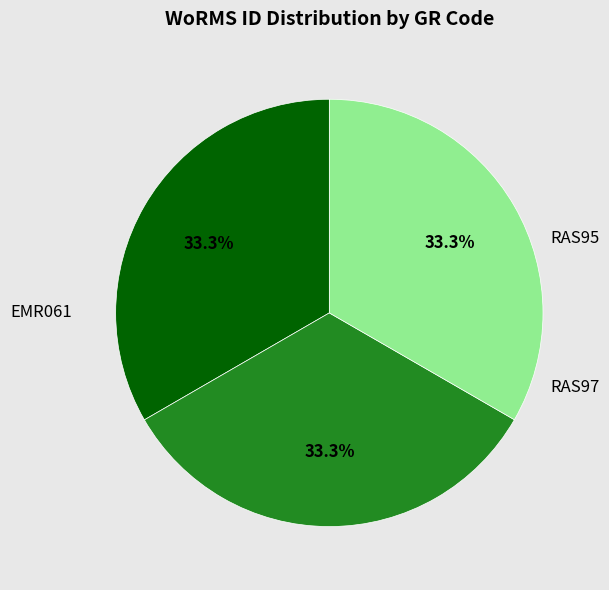

Combined, what portion of the pie is EMR061 and RAS97?

66.7%